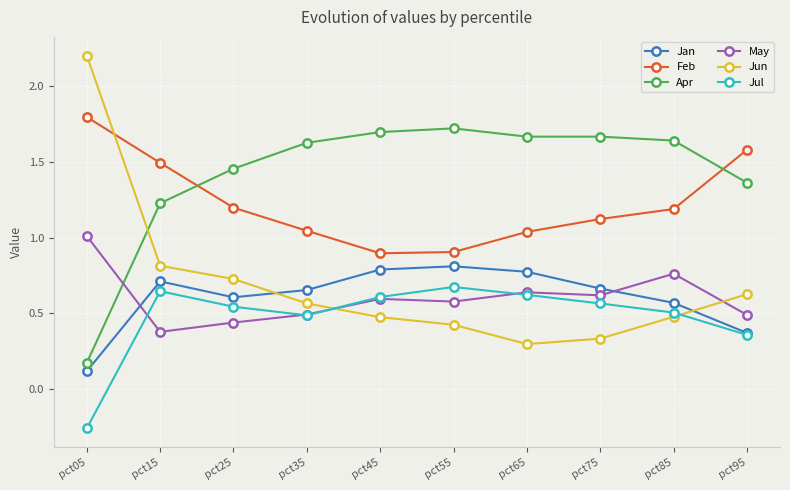

What are all the series names shown in the legend?

Jan, Feb, Apr, May, Jun, Jul